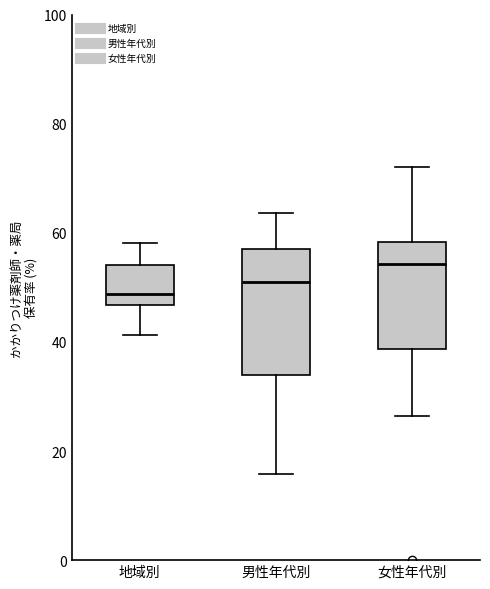

Reading left to right, transcribe this box plot: for each box, give where its median line is, the range the box spans, and where its two whiskers end, as read against the y-axis. The values are not printed on the chart, so give them approximately, as read against the axis.

地域別: median 48, box 46 to 54, whiskers 42 to 58
男性年代別: median 52, box 34 to 58, whiskers 16 to 64
女性年代別: median 54, box 38 to 58, whiskers 26 to 72